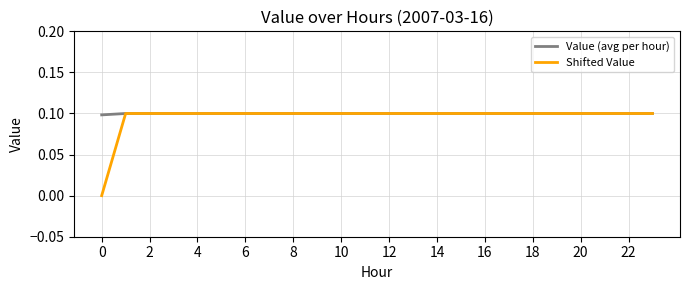

Does the chart display data point markers on the line(s)?

No